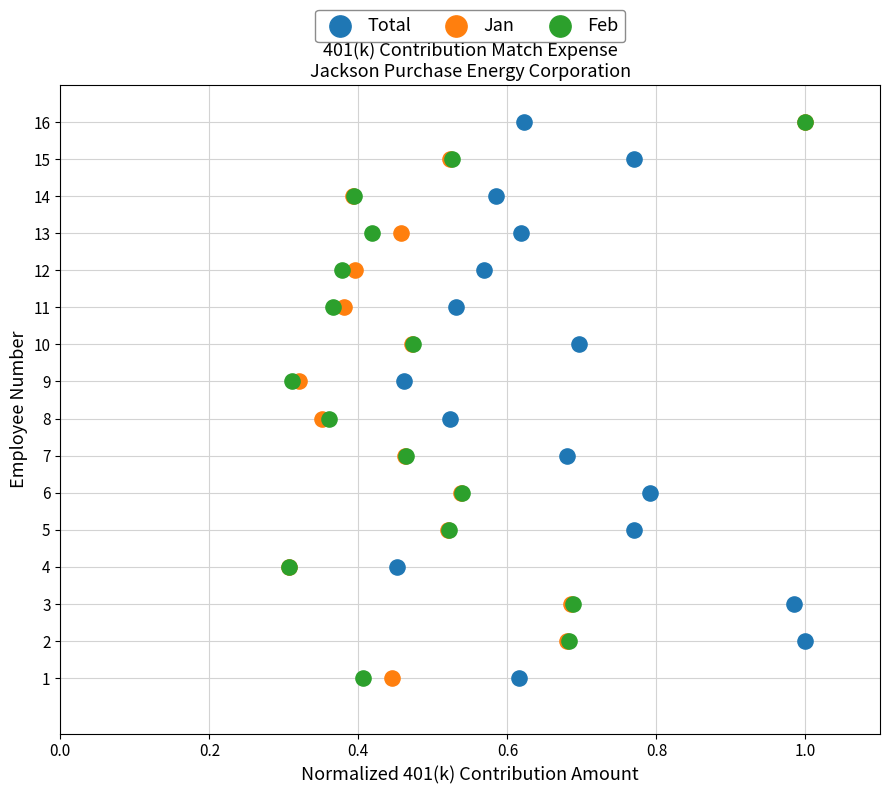

What are all the series names shown in the legend?

Total, Jan, Feb